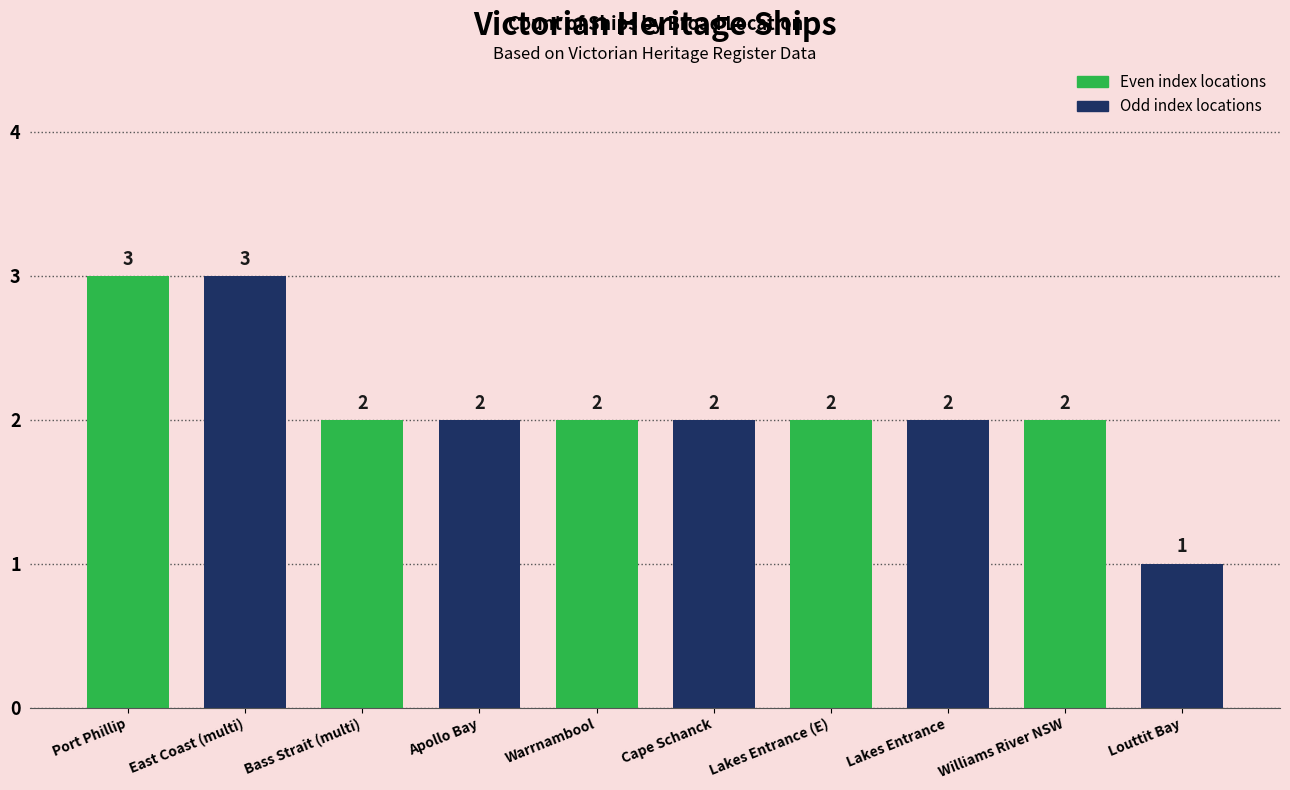

What is the ratio of the value at Warrnambool to the value at East Coast (multi)?

0.7